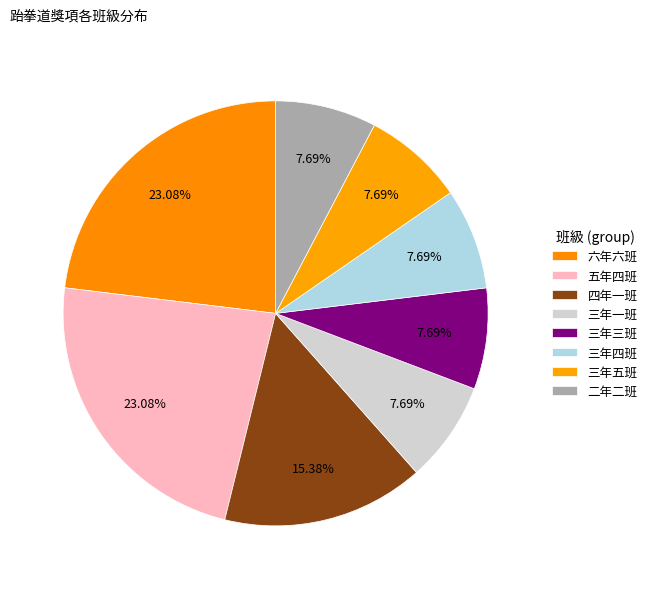

To the nearest percent, what portion does 五年四班 represent?

23%